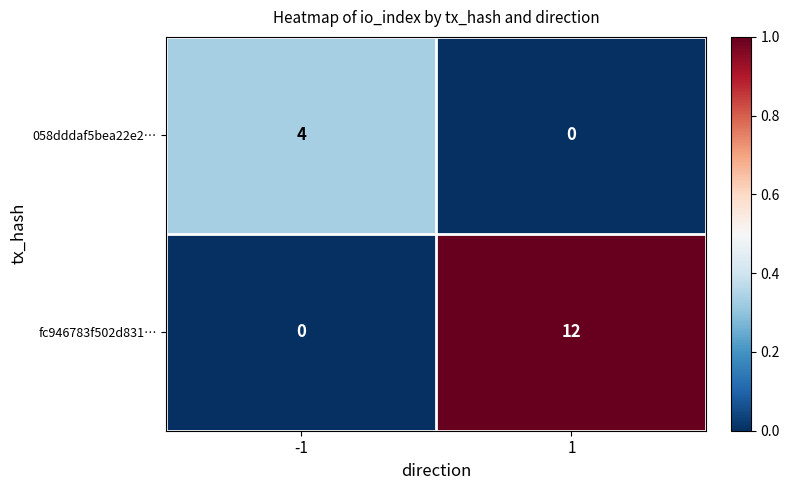

Reading left to right, list all the values displayed in this chart.

058dddaf5bea22e2…: 4	0
fc946783f502d831…: 0	12